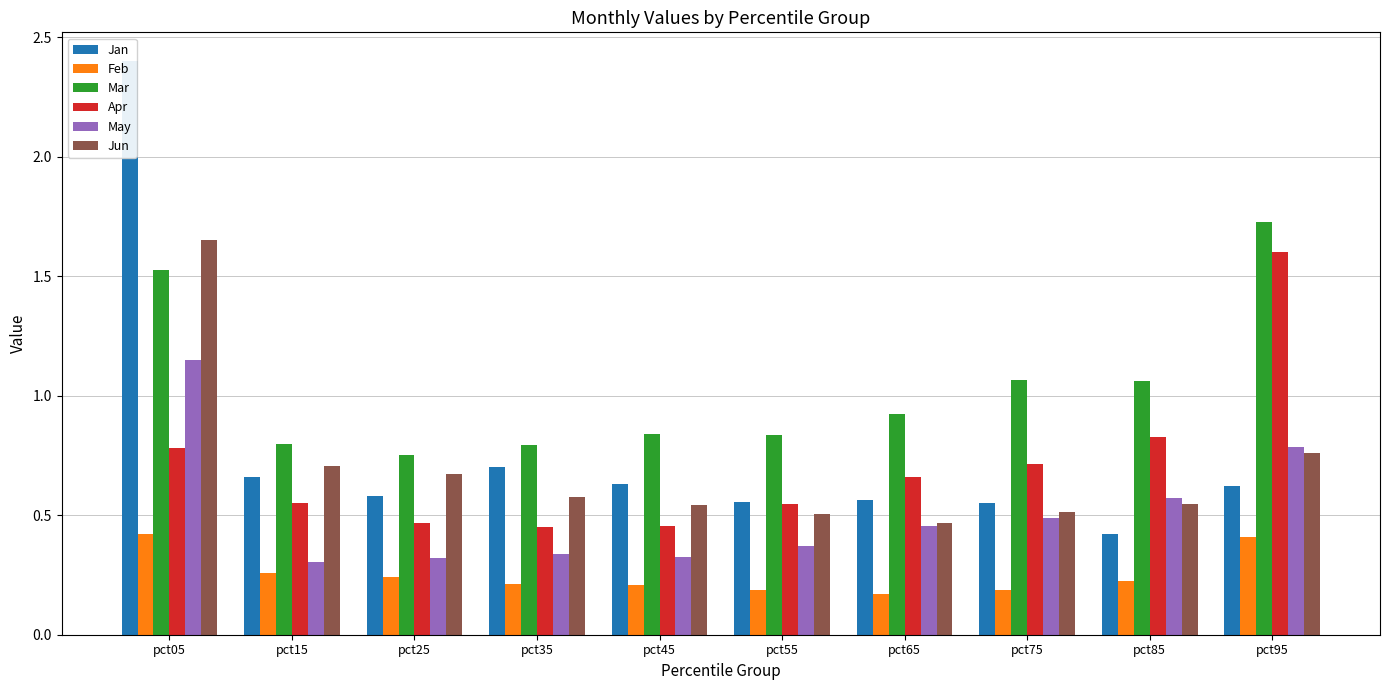

Reading left to right, list all the values displayed in this chart.

Jan: pct05=2.4	pct15=0.7	pct25=0.6	pct35=0.7	pct45=0.6	pct55=0.6	pct65=0.6	pct75=0.5	pct85=0.4	pct95=0.6
Feb: pct05=0.4	pct15=0.3	pct25=0.2	pct35=0.2	pct45=0.2	pct55=0.2	pct65=0.2	pct75=0.2	pct85=0.2	pct95=0.4
Mar: pct05=1.5	pct15=0.8	pct25=0.8	pct35=0.8	pct45=0.8	pct55=0.8	pct65=0.9	pct75=1.1	pct85=1.1	pct95=1.7
Apr: pct05=0.8	pct15=0.5	pct25=0.5	pct35=0.5	pct45=0.5	pct55=0.5	pct65=0.7	pct75=0.7	pct85=0.8	pct95=1.6
May: pct05=1.1	pct15=0.3	pct25=0.3	pct35=0.3	pct45=0.3	pct55=0.4	pct65=0.5	pct75=0.5	pct85=0.6	pct95=0.8
Jun: pct05=1.7	pct15=0.7	pct25=0.7	pct35=0.6	pct45=0.5	pct55=0.5	pct65=0.5	pct75=0.5	pct85=0.5	pct95=0.8